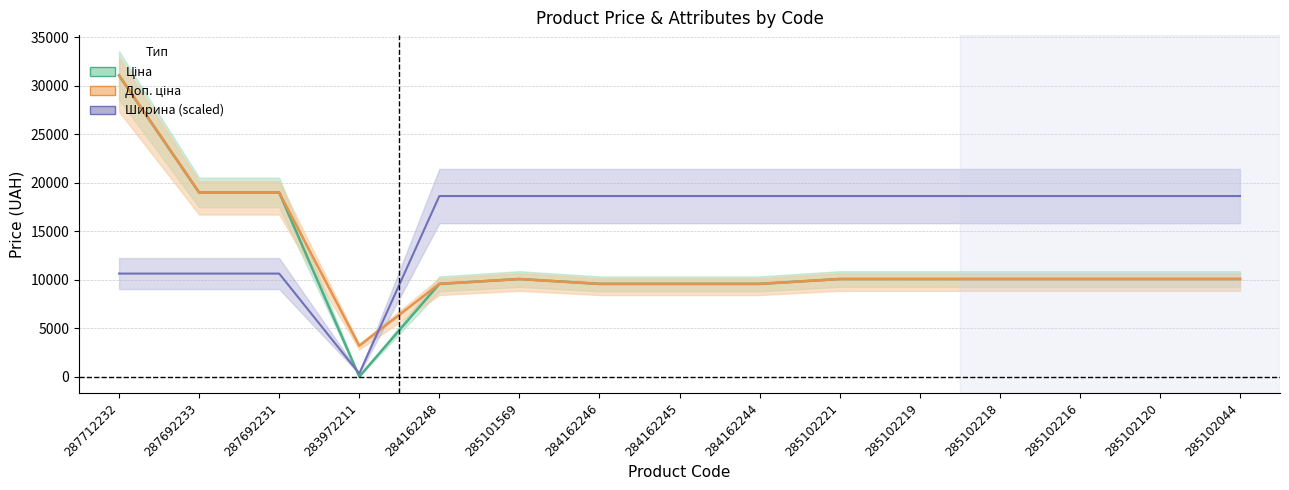

Which series has the largest total across all categories?

Ширина